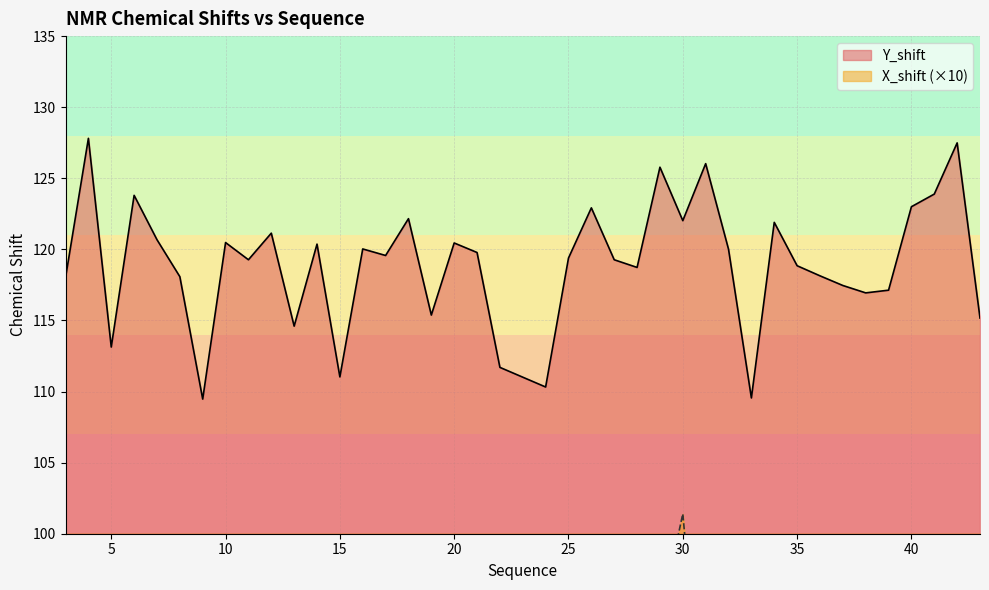

True or false: Y_shift has a value of 118.1 at 8.

True